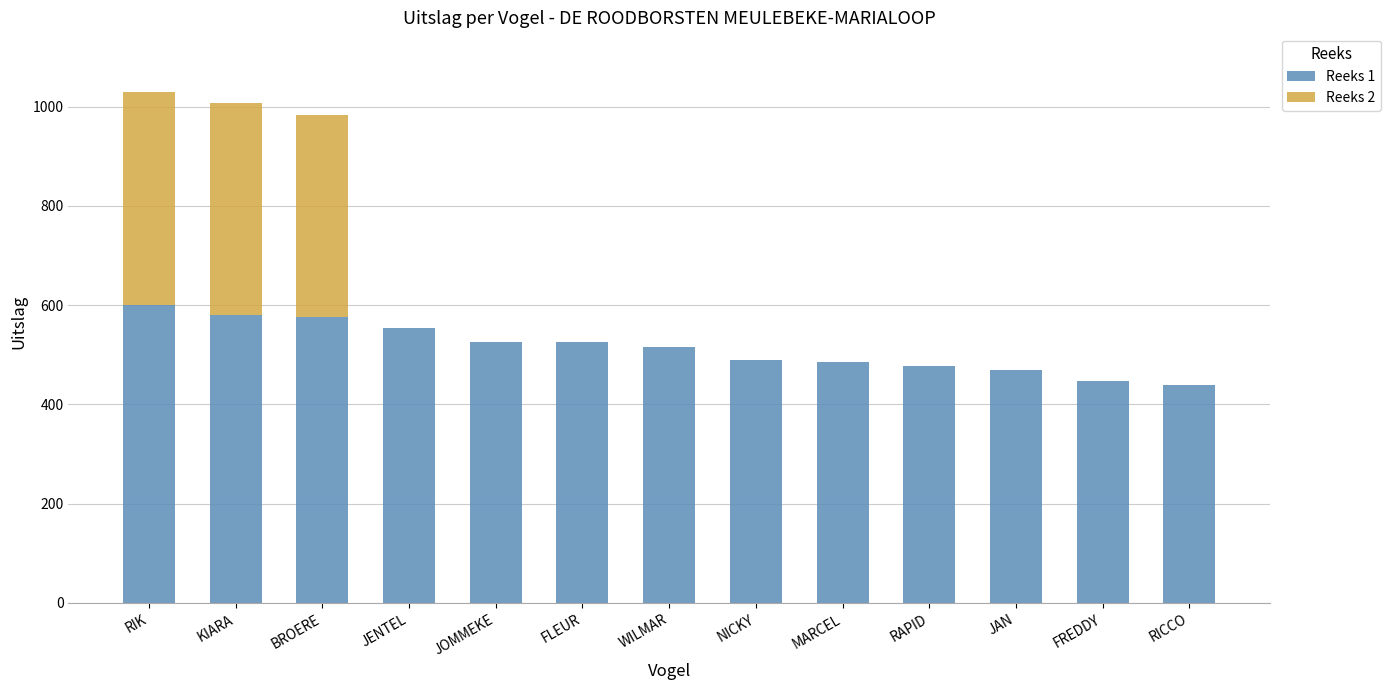

True or false: Reeks 1 has a value of 243 at FREDDY.

False